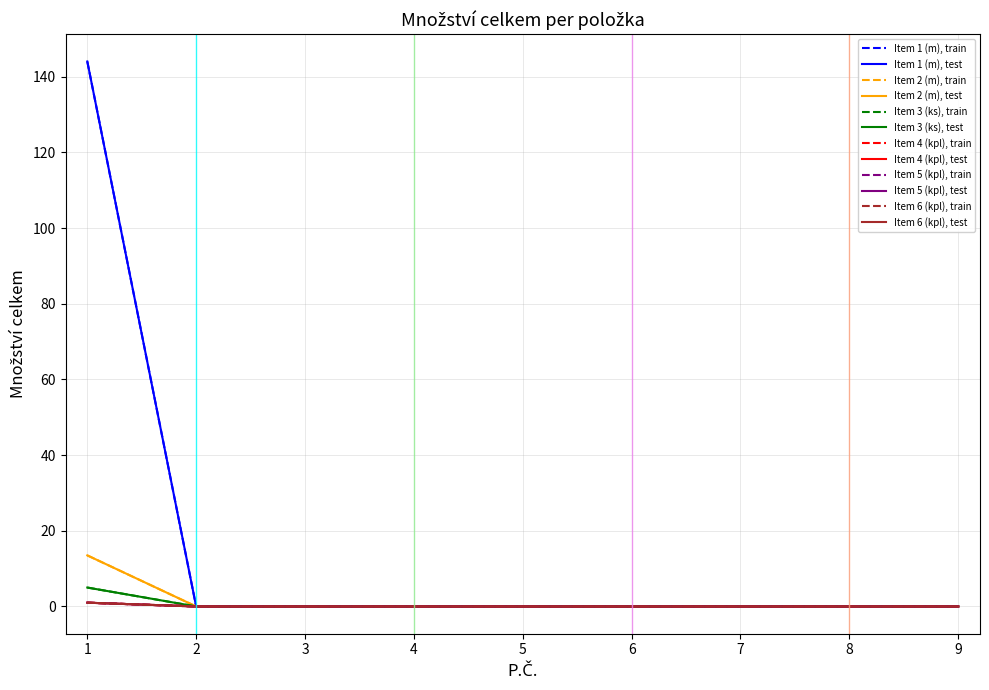

Which series has the largest total across all categories?

Item 1 (m)